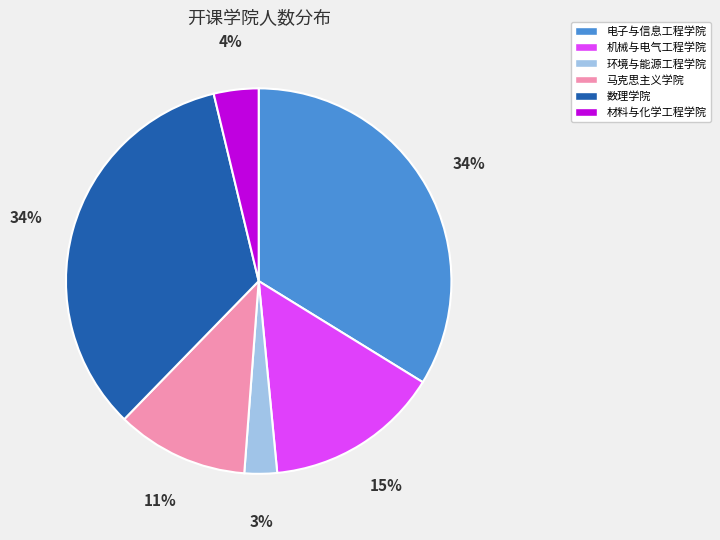

What is the smallest slice in the pie chart?

环境与能源工程学院